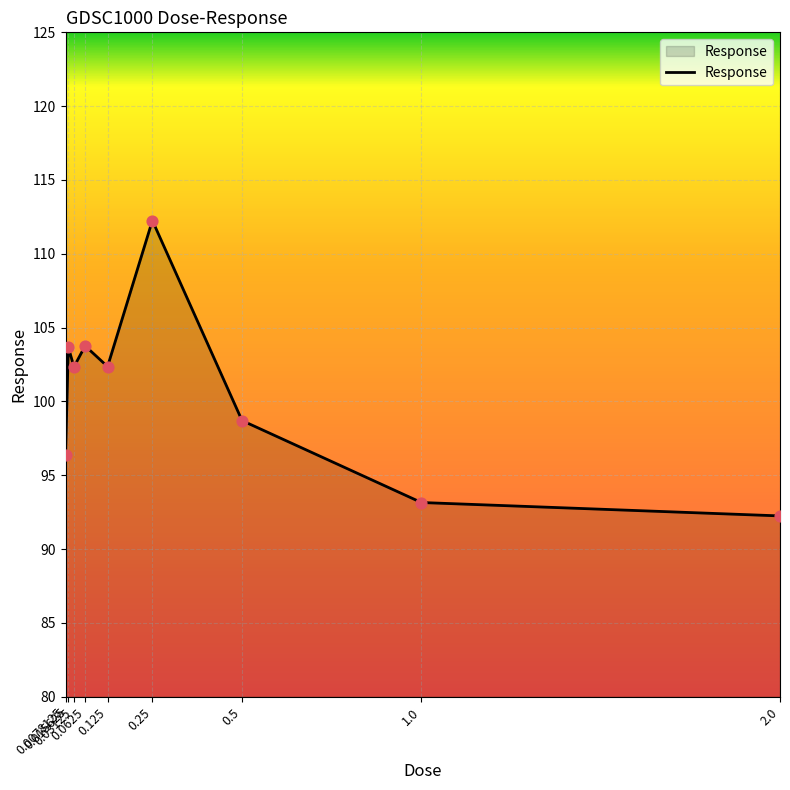

Approximately how many times larger is the value at 1.0 compared to 0.03125?

0.9